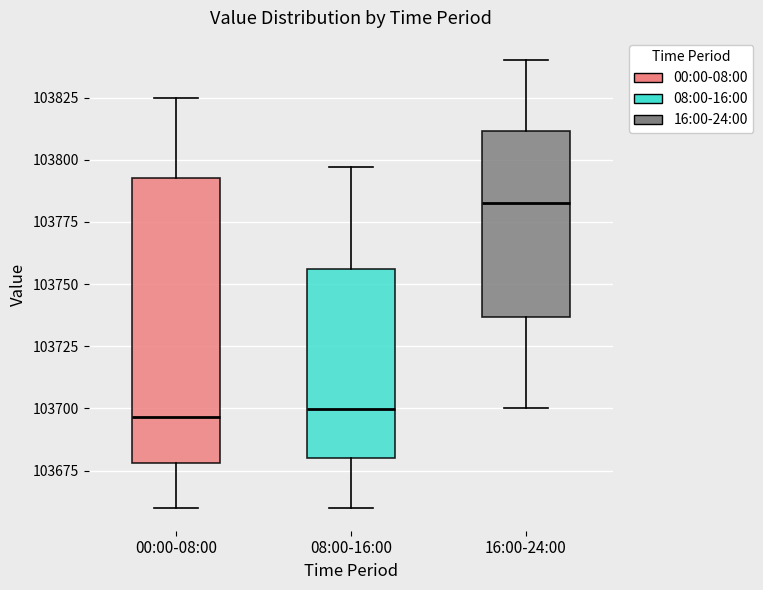

Reading left to right, transcribe this box plot: for each box, give where its median line is, the range the box spans, and where its two whiskers end, as read against the y-axis. The values are not printed on the chart, so give them approximately, as read against the axis.

00:00-08:00: median 103695, box 103680 to 103795, whiskers 103660 to 103825
08:00-16:00: median 103700, box 103680 to 103755, whiskers 103660 to 103795
16:00-24:00: median 103785, box 103735 to 103810, whiskers 103700 to 103840